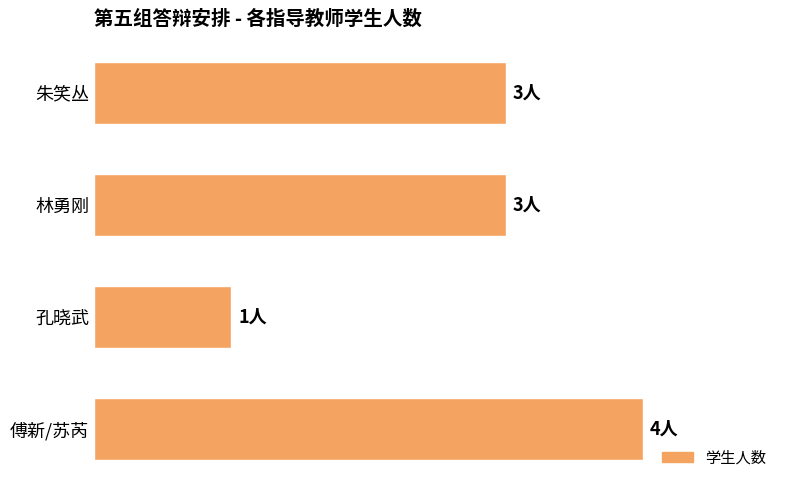

What is the greatest value displayed?

4